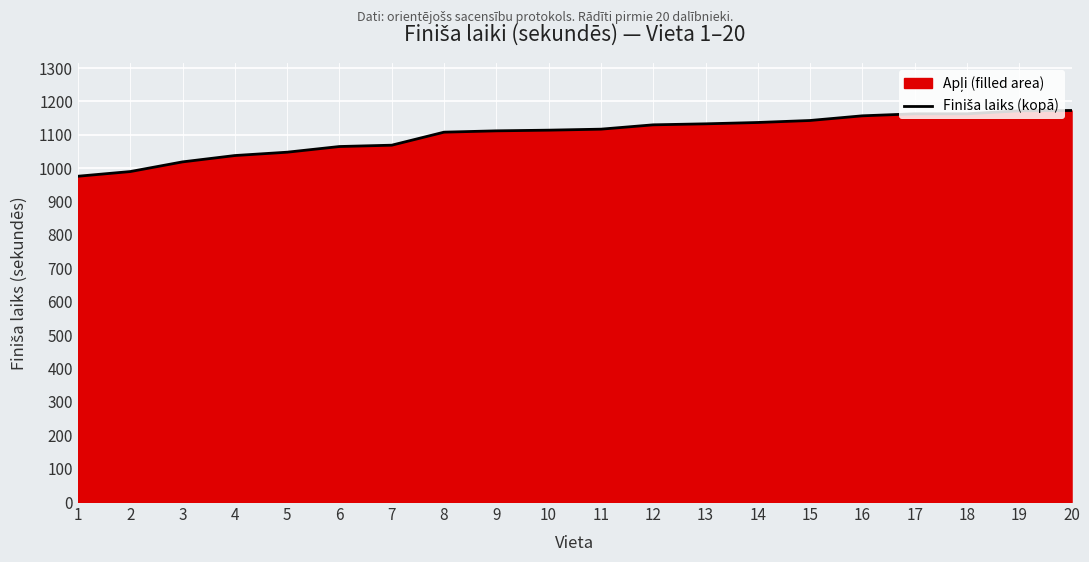

Where does the data first go above 1117?

12